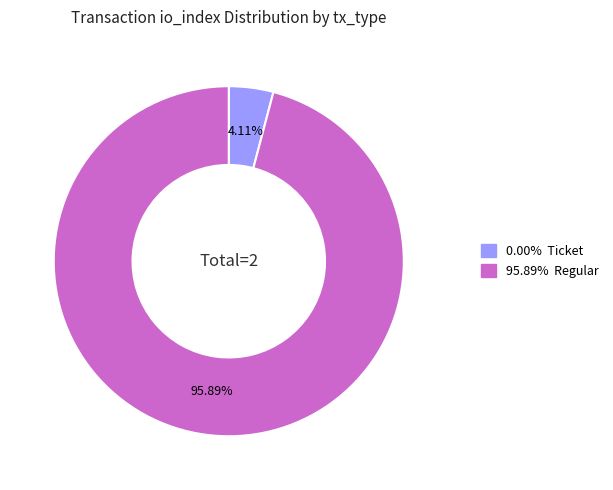

Does any single category account for the majority?

Yes